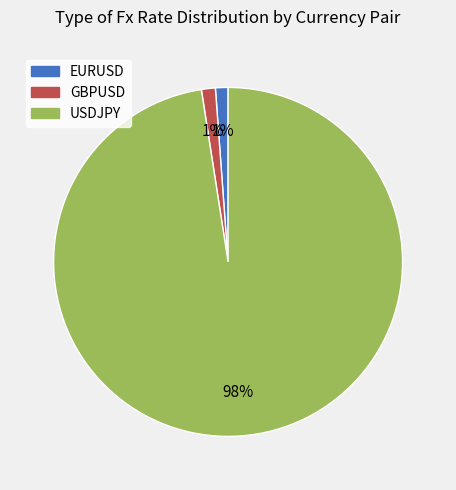

True or false: GBPUSD accounts for 1% of the total.

True